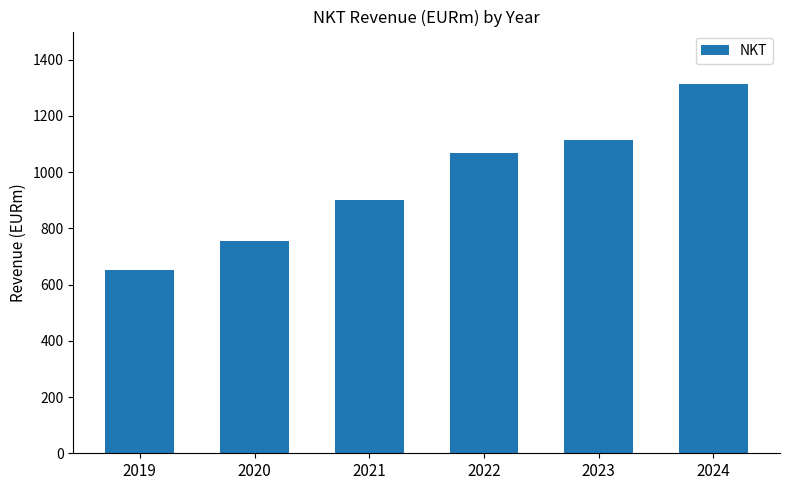

Where does the data first go above 1066?

2022